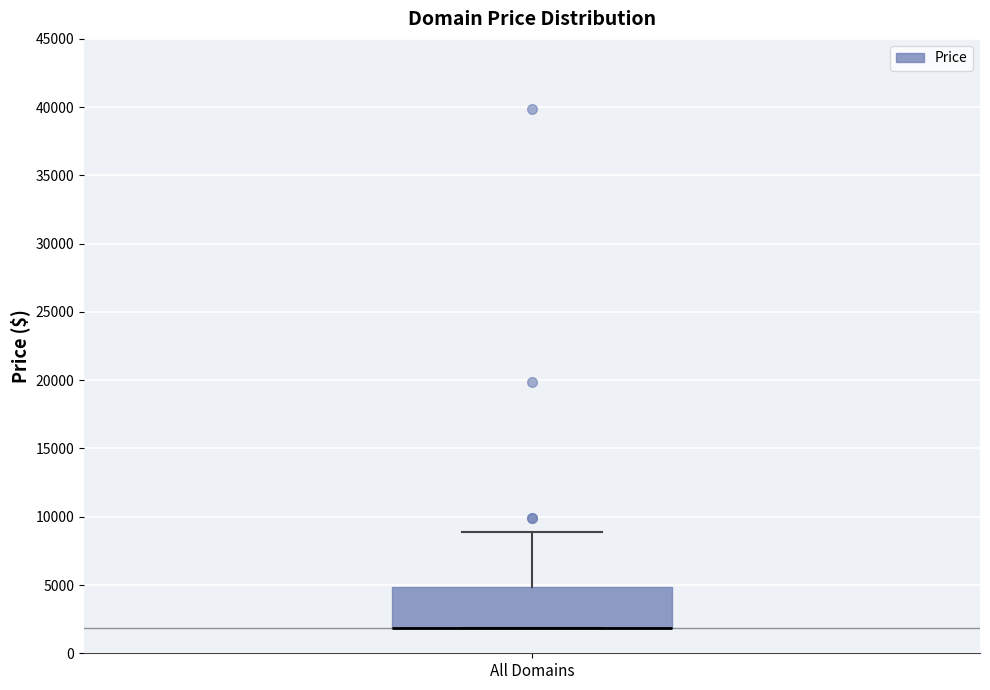

Read this box plot against the y-axis: the position of the median line, the range covered by the box, and the ends of both whiskers. The values are not printed on the chart, so give them approximately, as read against the axis.

median 2000 (drawn on the box's lower edge), box 2000 to 5000, whiskers 2000 to 9000